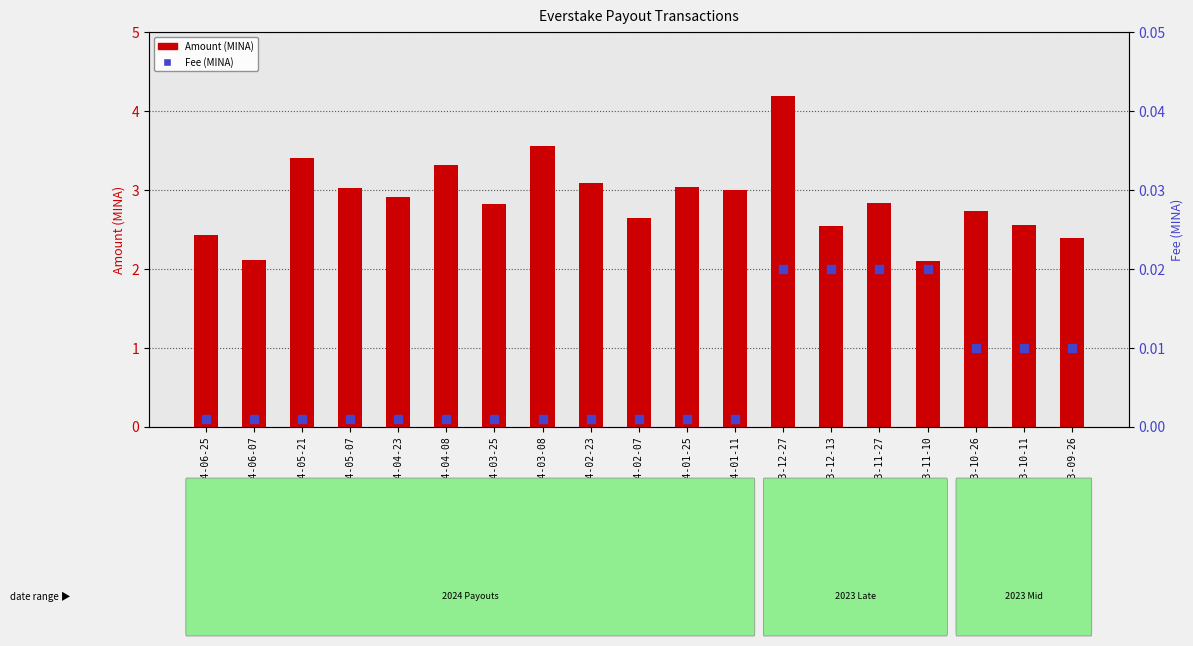

Is the value of Fee (MINA) at 2023-12-27 greater than the value of Amount (MINA) at 2024-06-25?

No